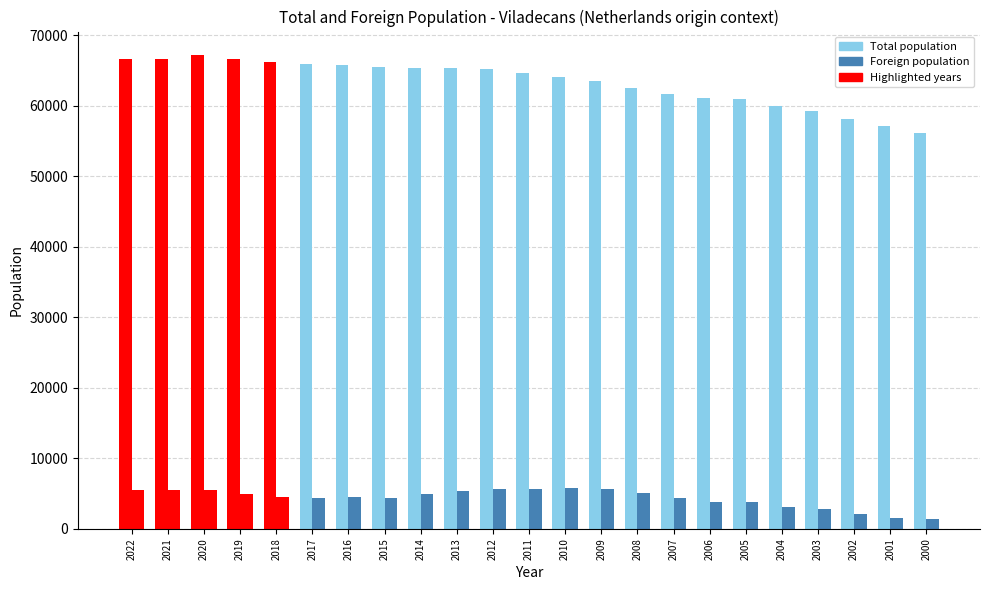

What is the lowest value of the Foreign population series?

1339